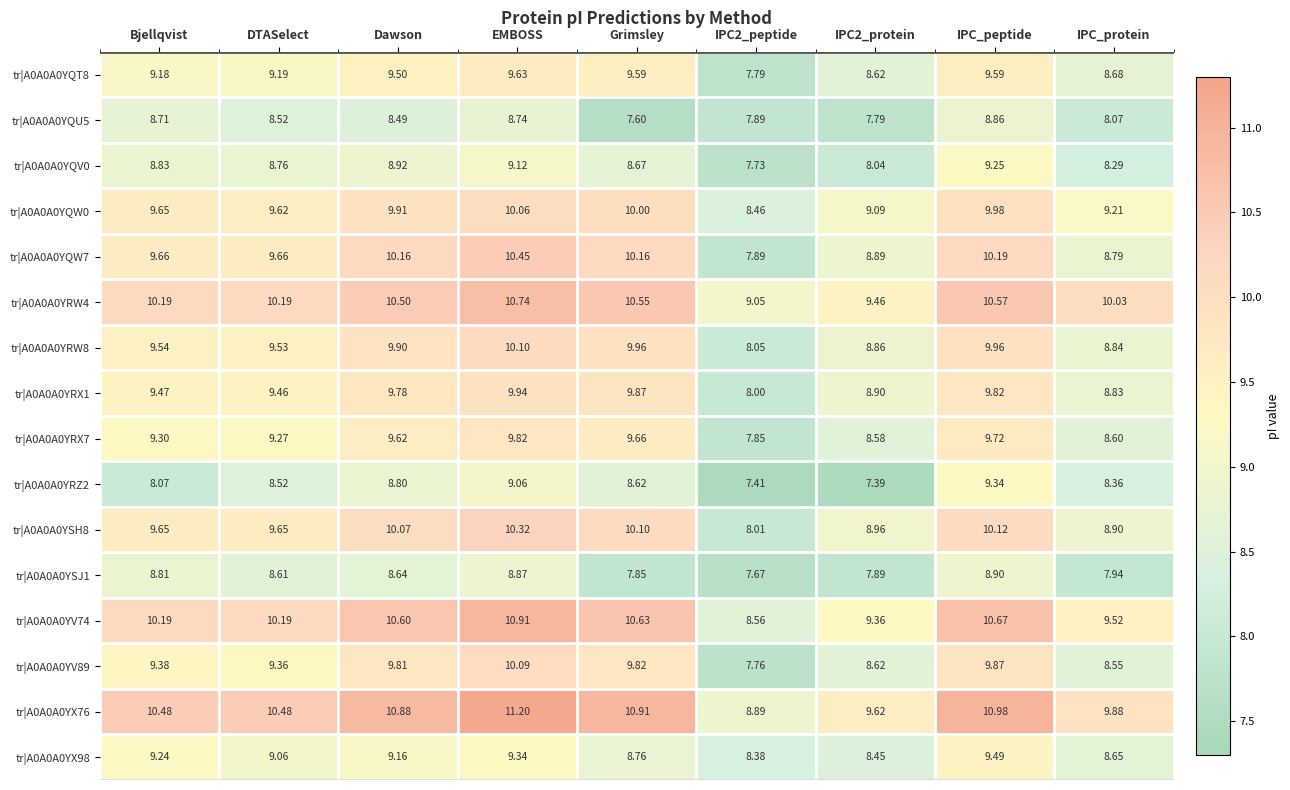

Is the value of tr|A0A0A0YQV0 at IPC_protein greater than the value of tr|A0A0A0YQT8 at IPC_protein?

No